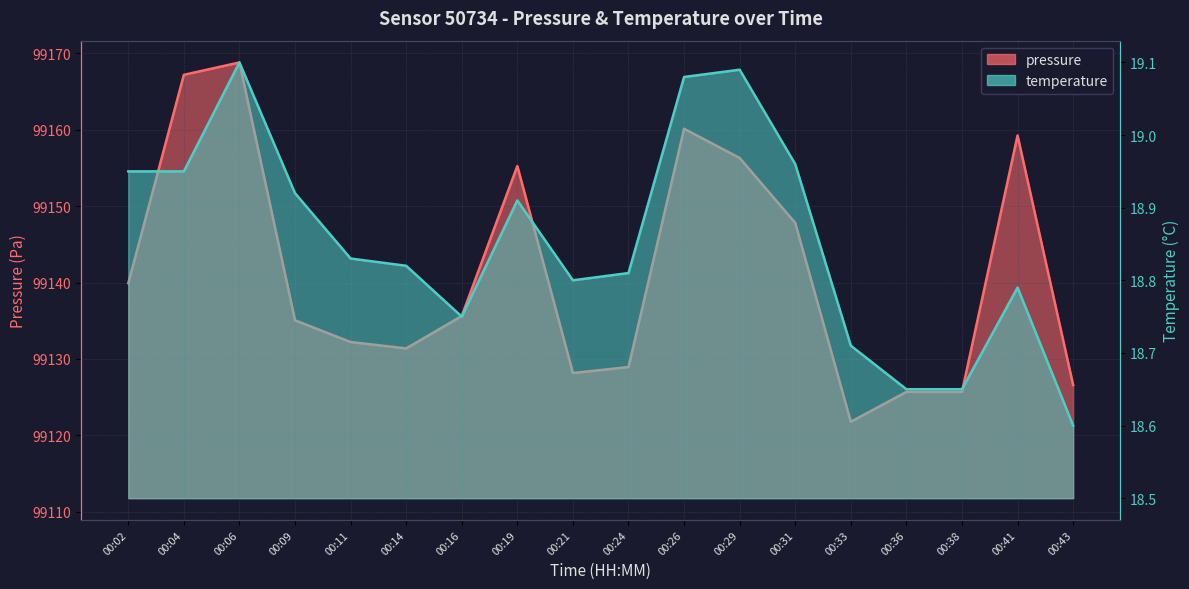

At which category is the sum across all series the highest?

00:06